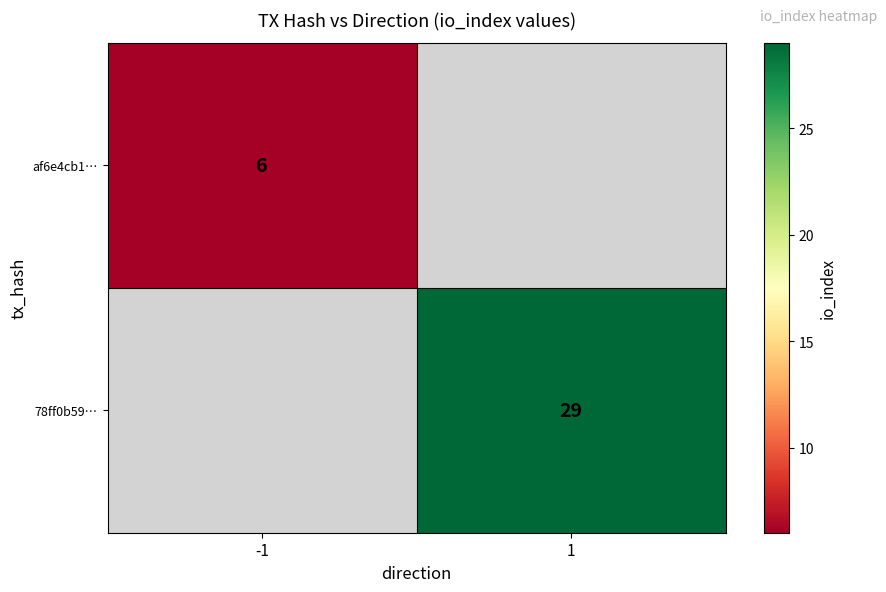

The value of af6e4cb1… at -1 is 6. True or false?

True